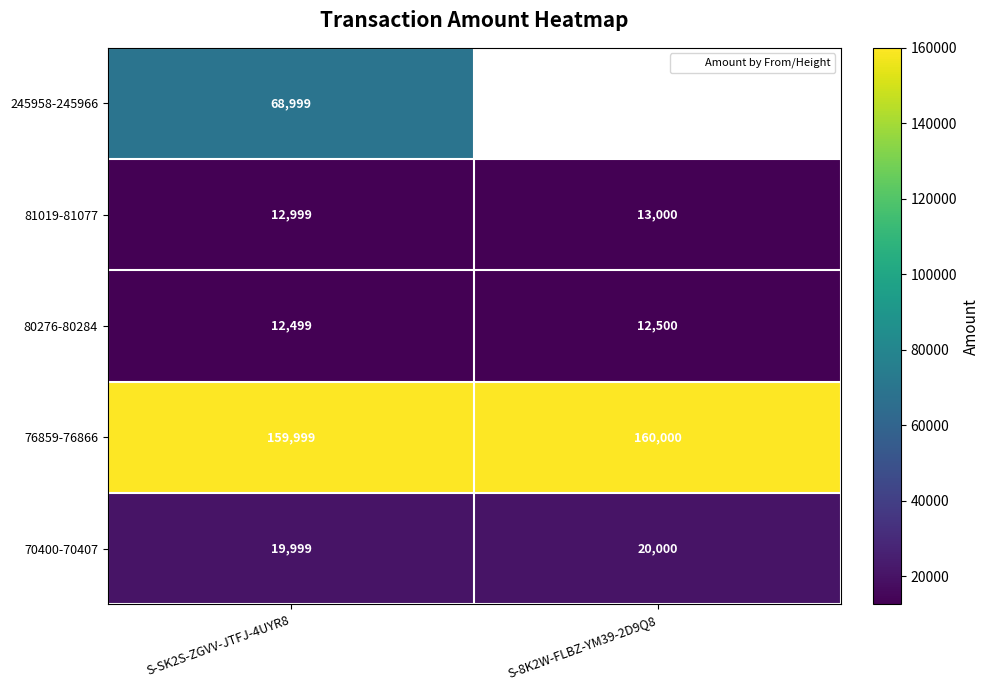

What is the minimum value shown in the chart?

12499.0